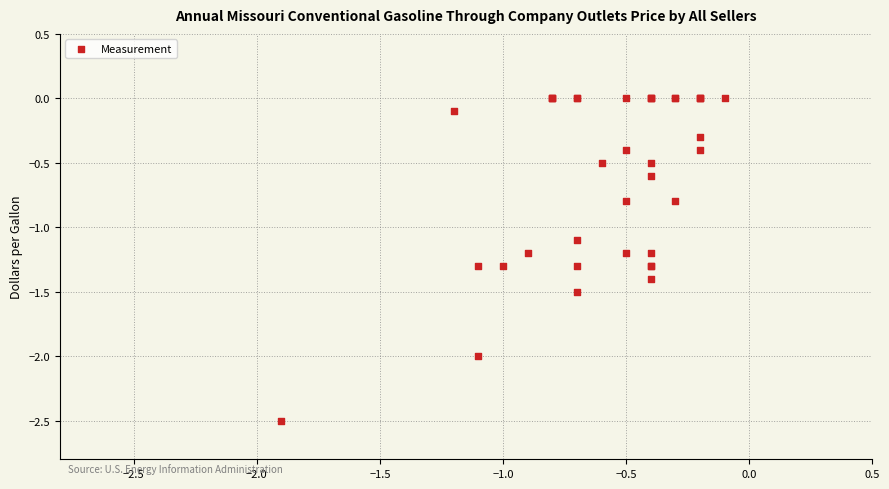

What Y value in the scatter plot is closest to -1?

-1.1